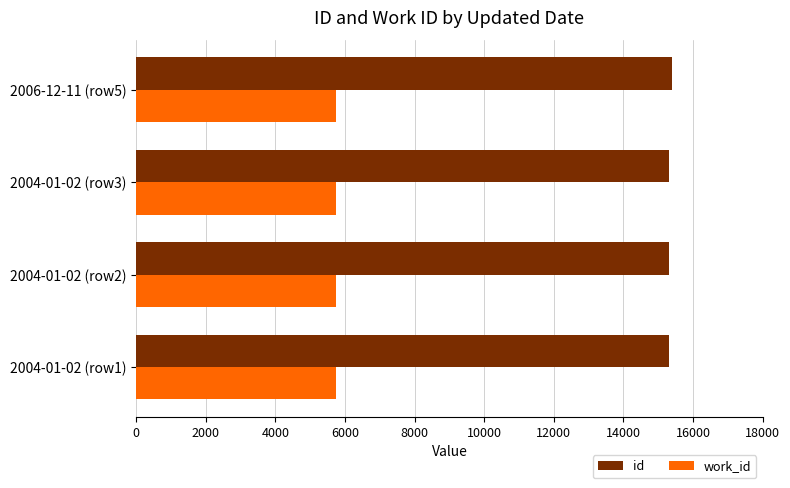

List the series in order of their overall mean, lowest first.

work_id, id